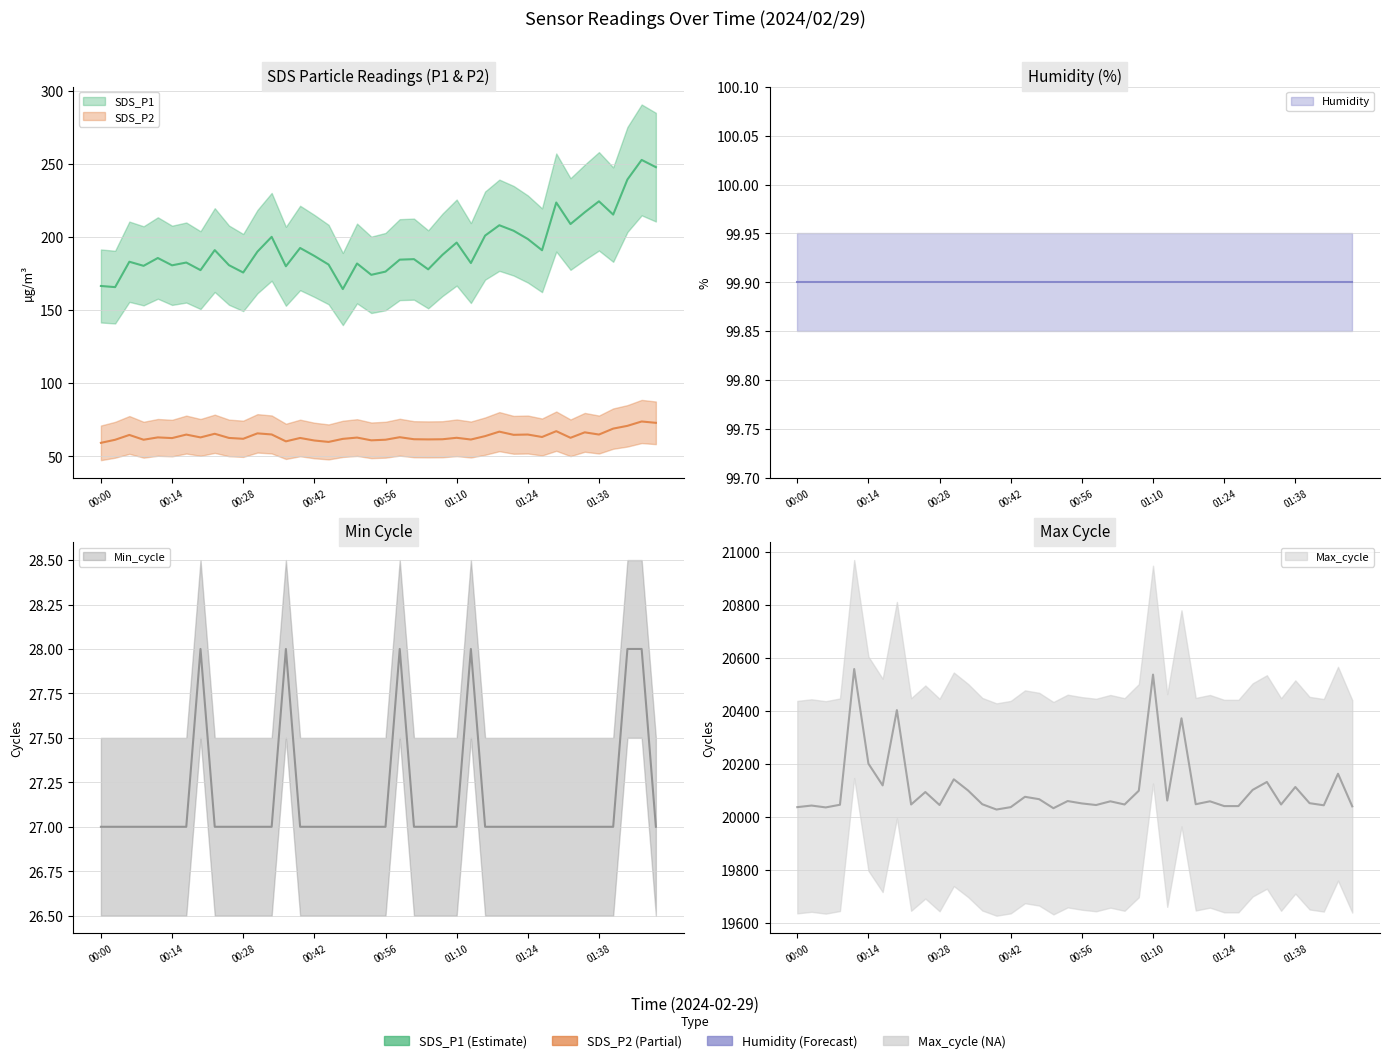

True or false: Max_cycle and SDS_P2 intersect in this chart.

False